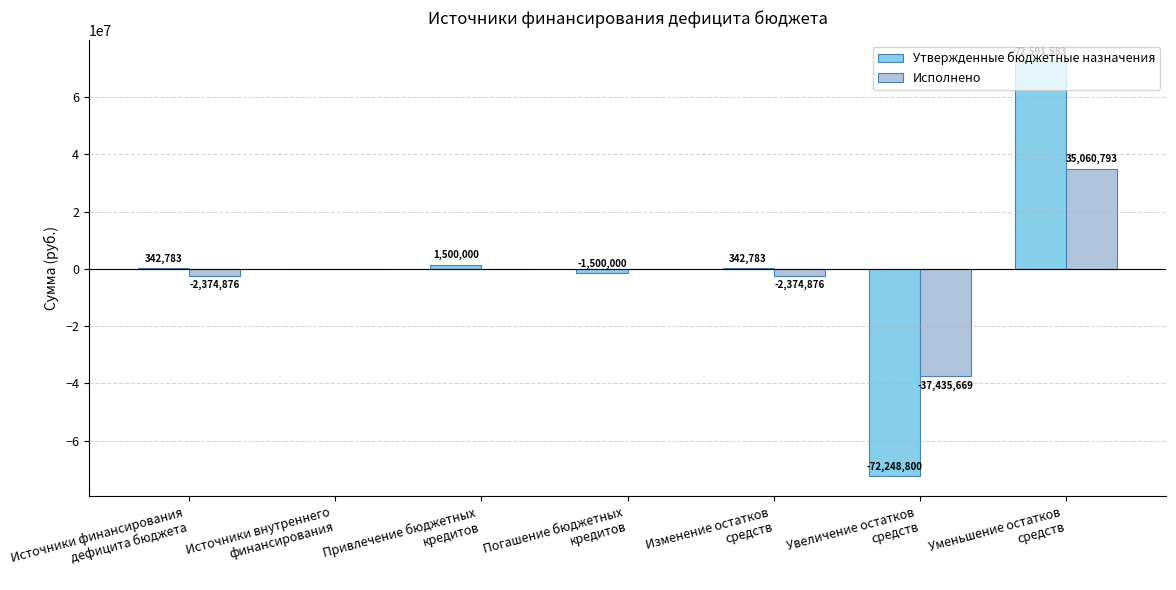

Which series has the largest total across all categories?

Утвержденные бюджетные назначения